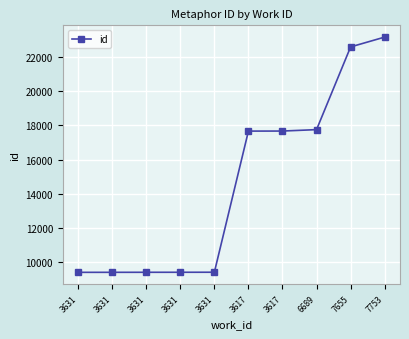

What value does the data have at 3631, to the nearest 100?

9400